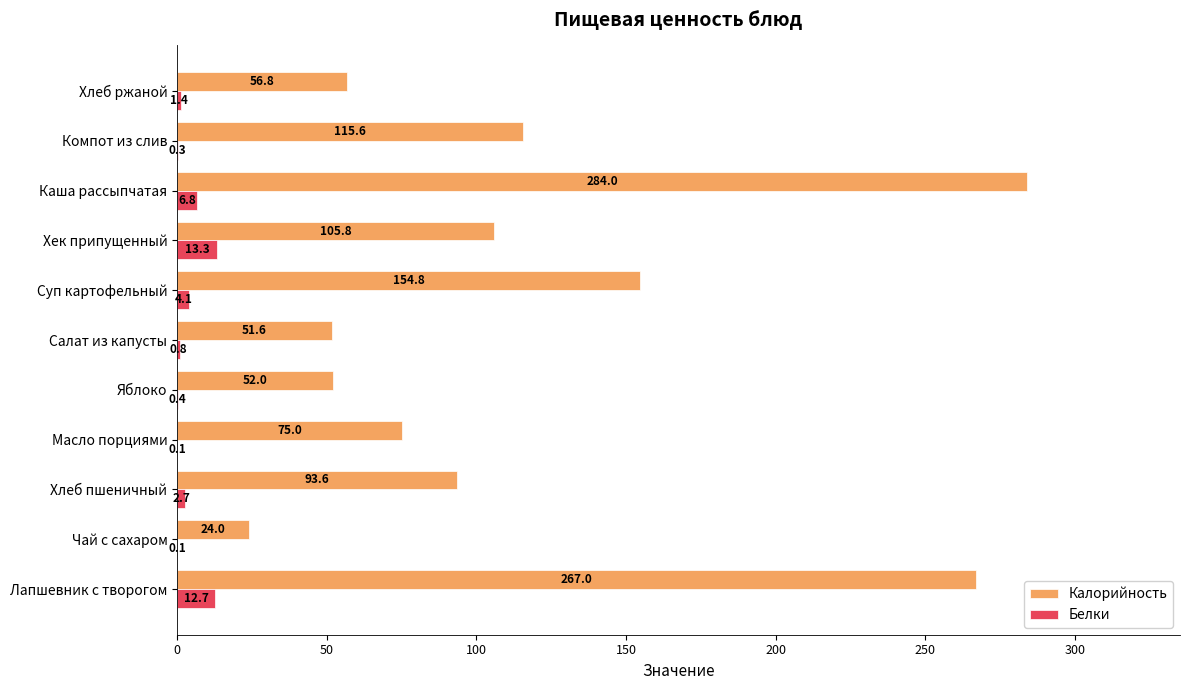

What are all the series names shown in the legend?

Калорийность, Белки